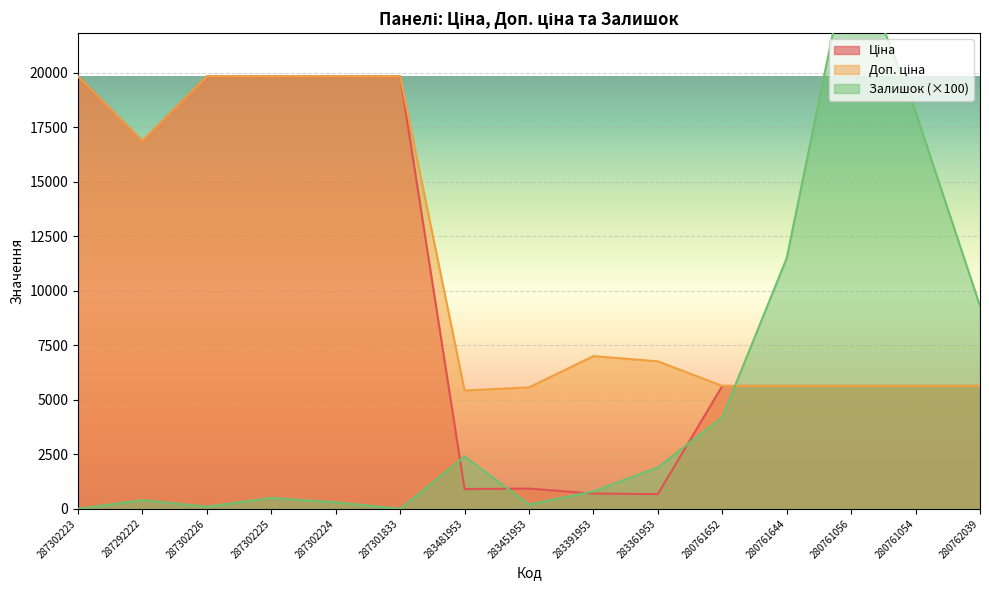

What is the value of the Доп. ціна point at the 7th from the left?

5425.9